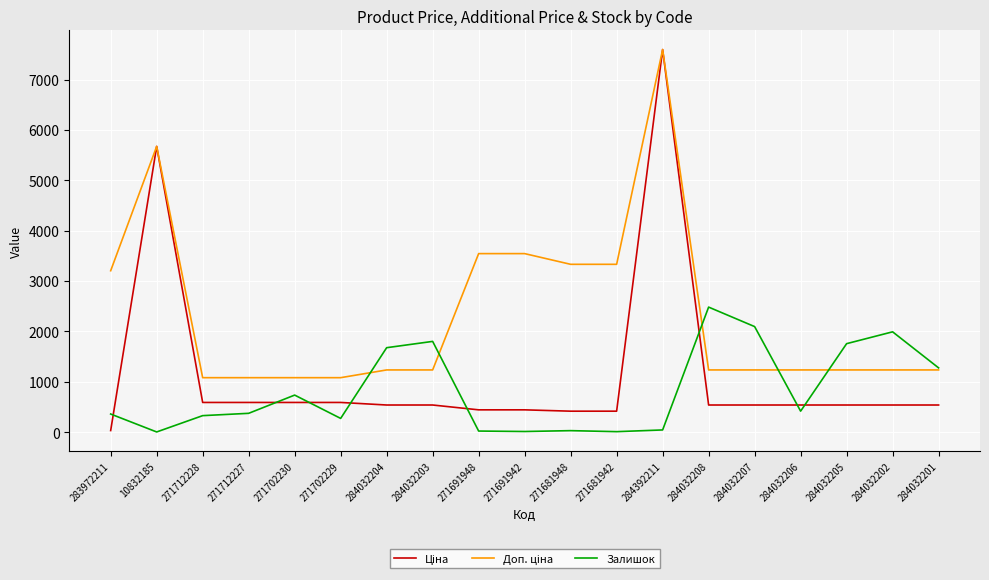

Which label corresponds to the largest value in the chart?

284392211